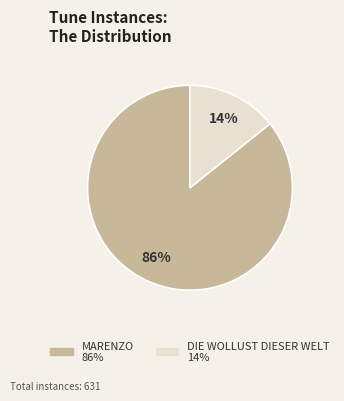

Which has a higher value, DIE WOLLUST DIESER WELT or MARENZO?

MARENZO